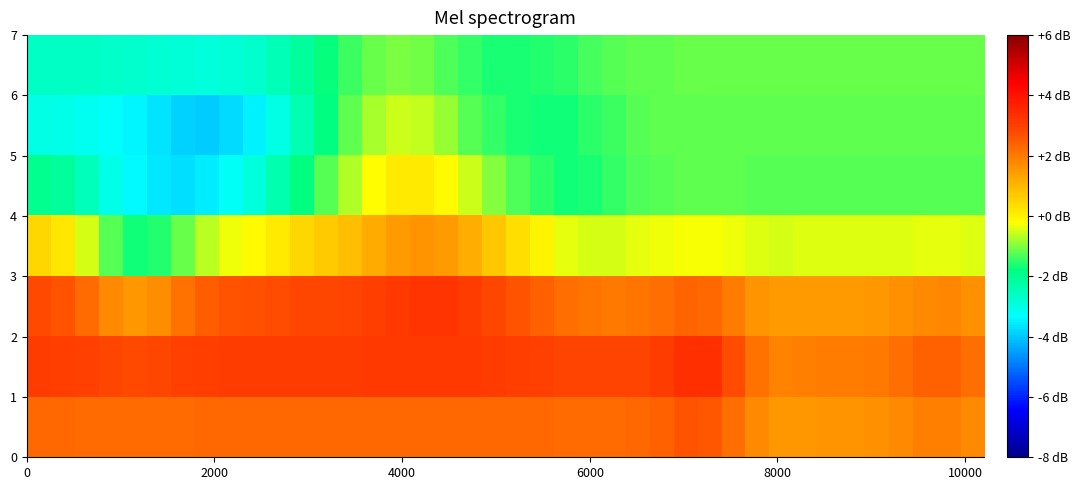

Rank the series by their maximum value, from highest to lowest.

row_1, row_2, row_0, row_3, row_4, row_5, row_6